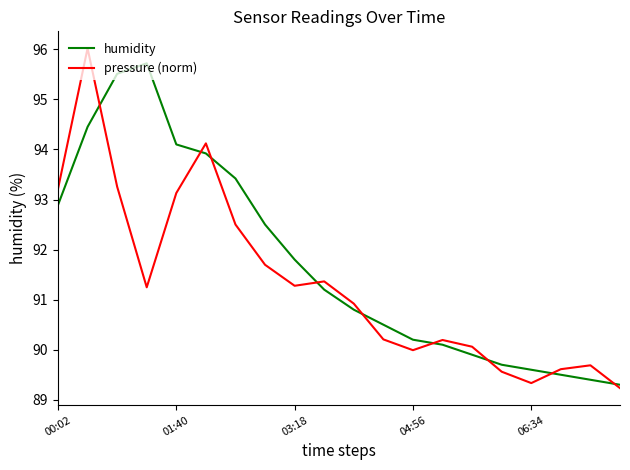

Which series has the largest total across all categories?

humidity